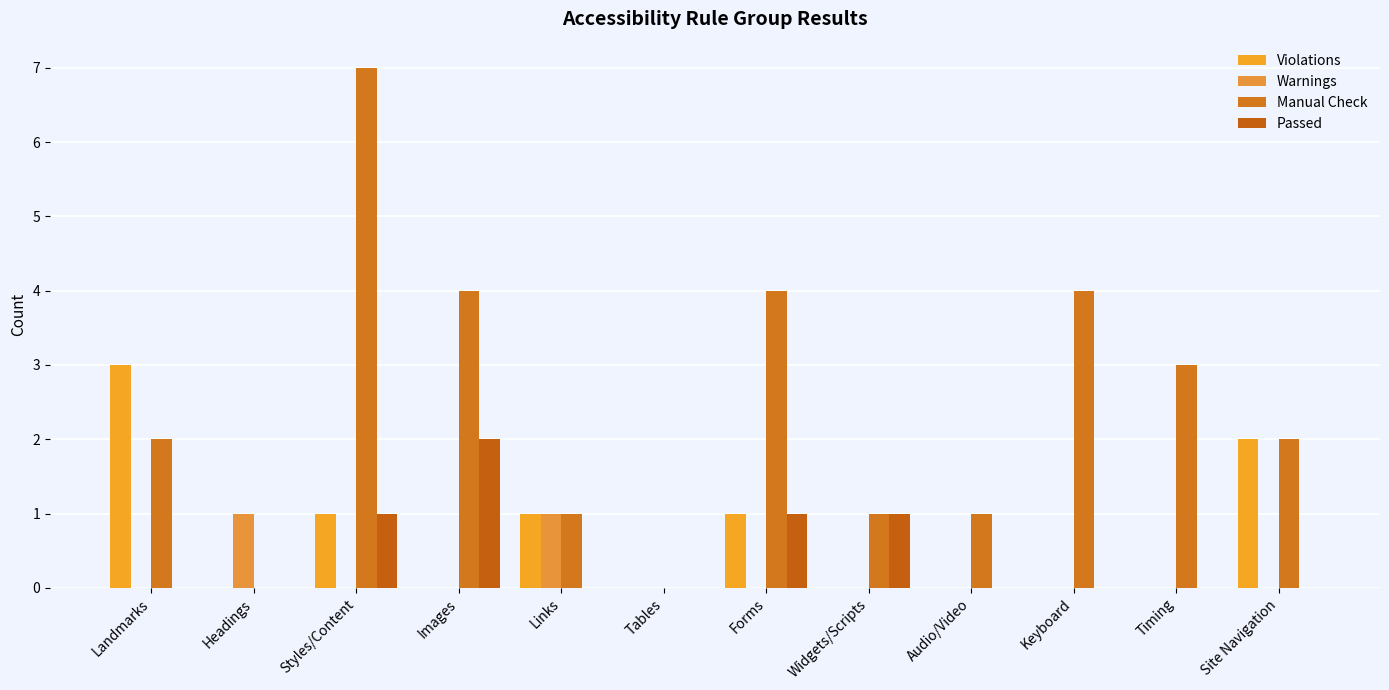

How many groups of bars are there?

12